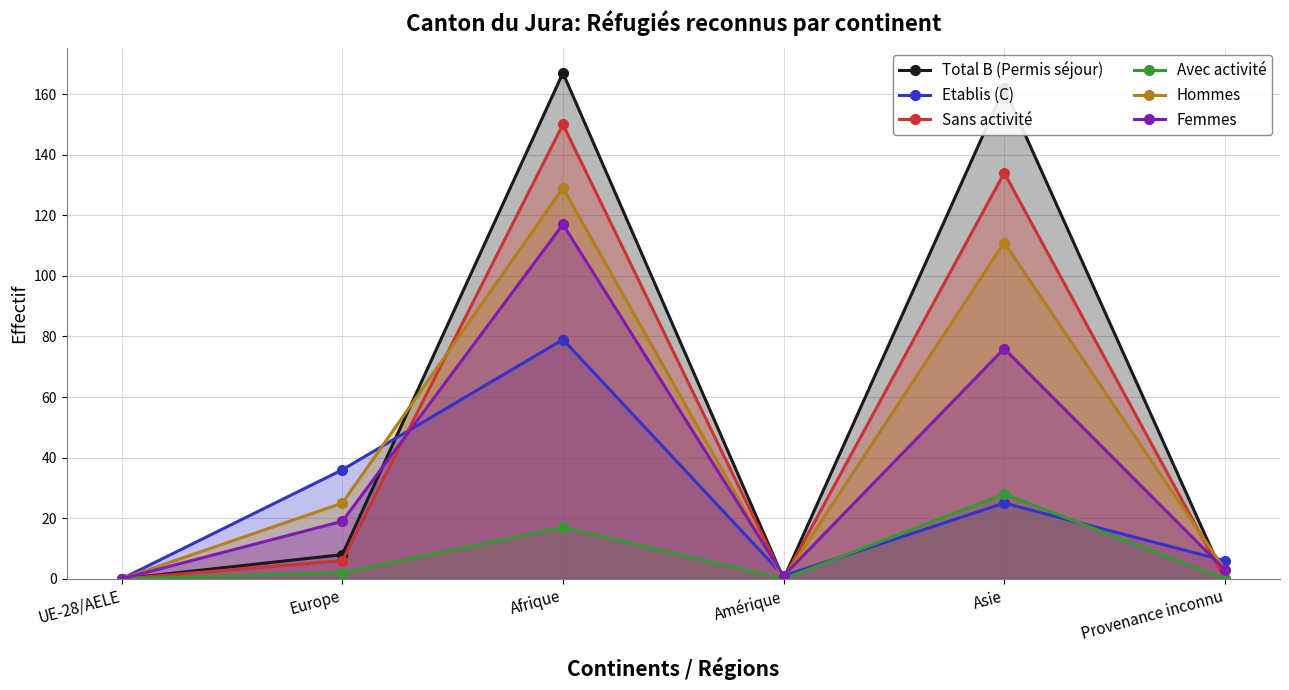

Which series has the largest range (max minus min)?

Total B (Permis séjour)